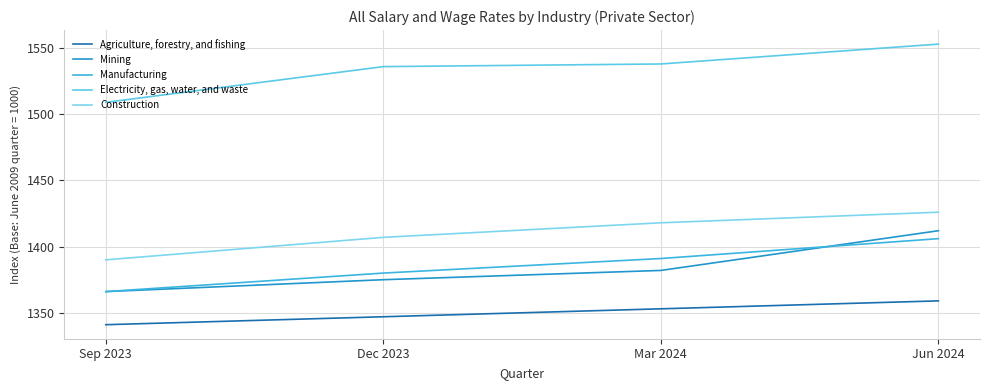

True or false: Agriculture, forestry, and fishing has a value of 700 at Sep 2023.

False